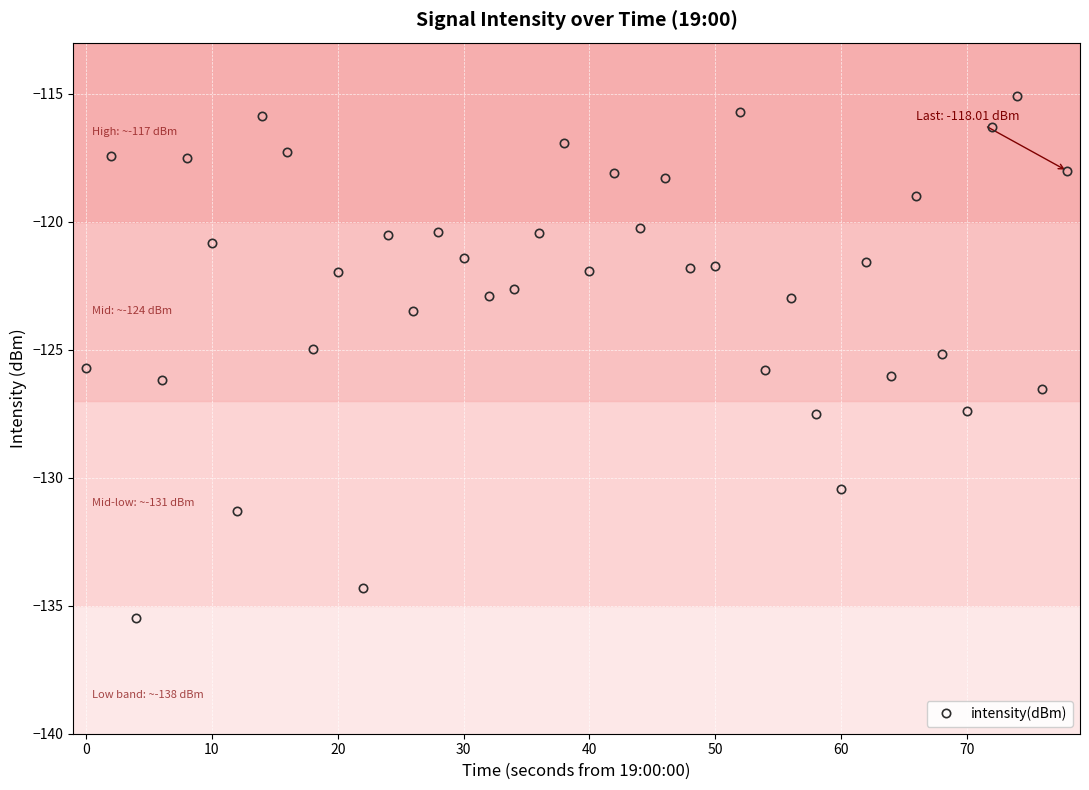

What is the value of the 24th point from the left?

-118.3